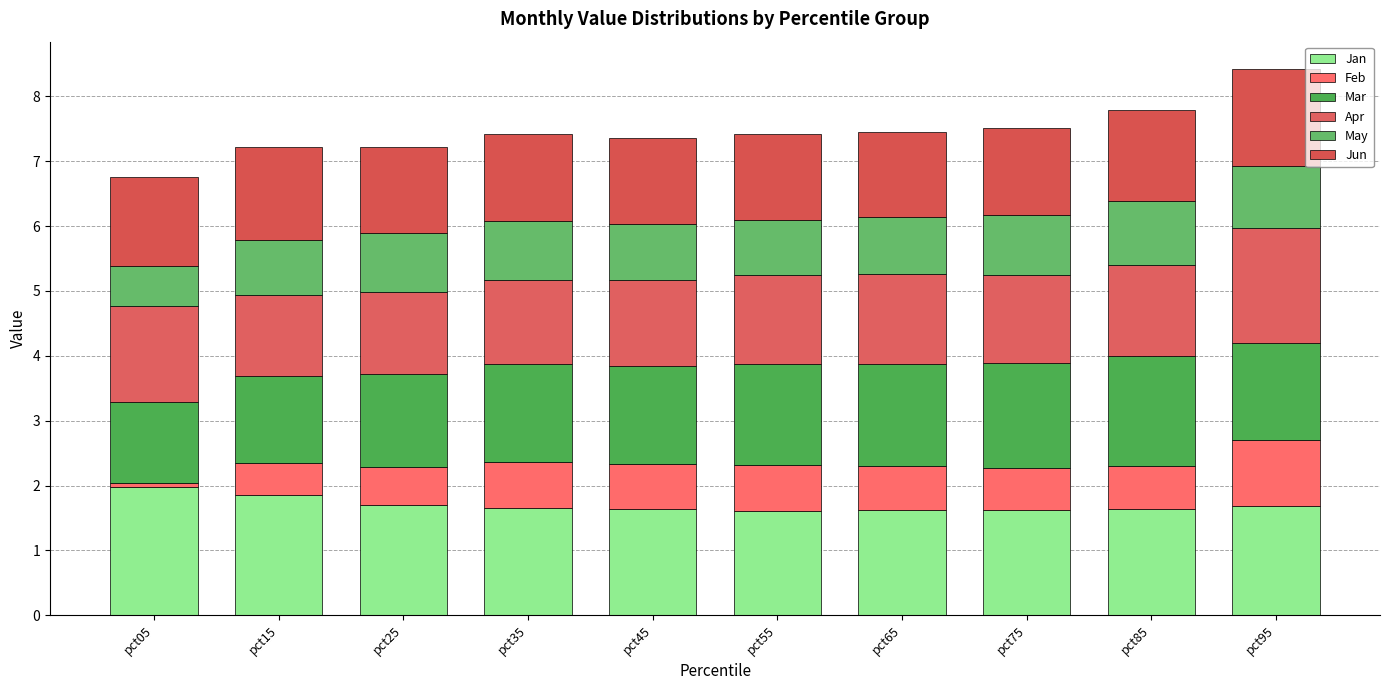

Read the Jan value at pct55.

1.6